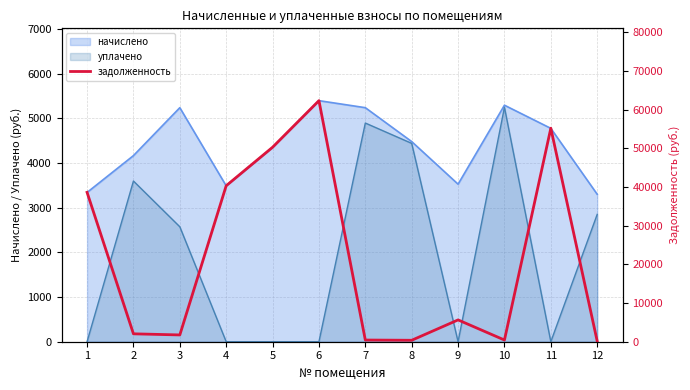

What is the value of the 3rd point from the left?

1752.9